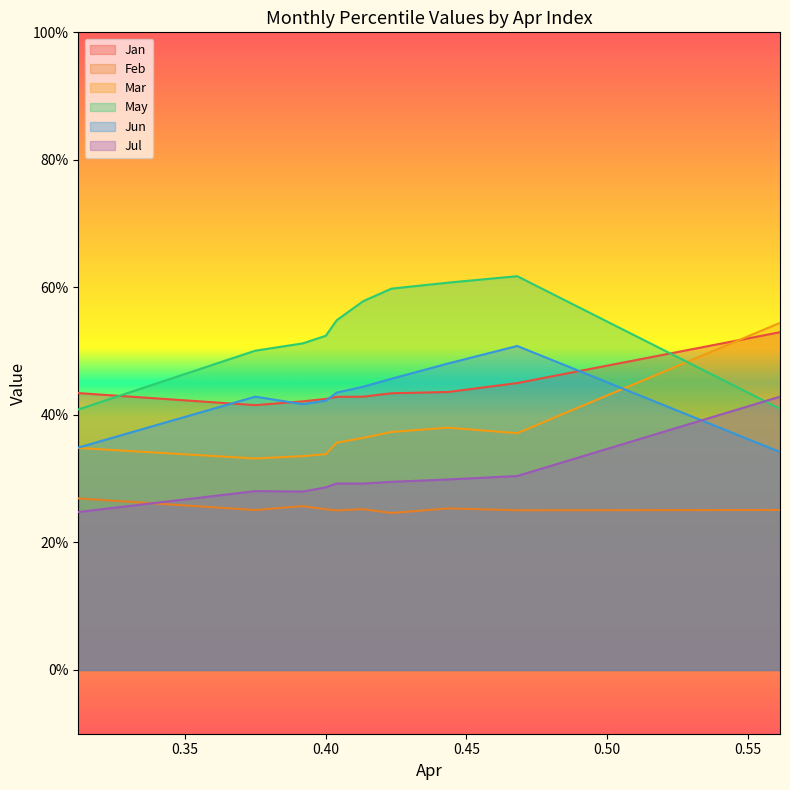

What is the minimum value for Jan?

0.4